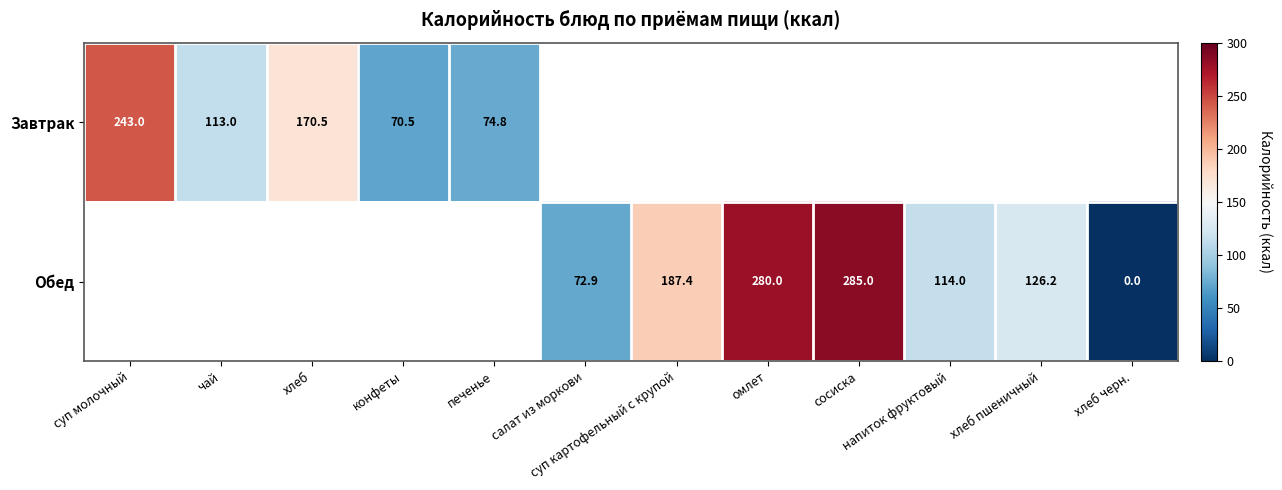

The Завтрак series shows 243.0 at суп молочный. True or false?

True